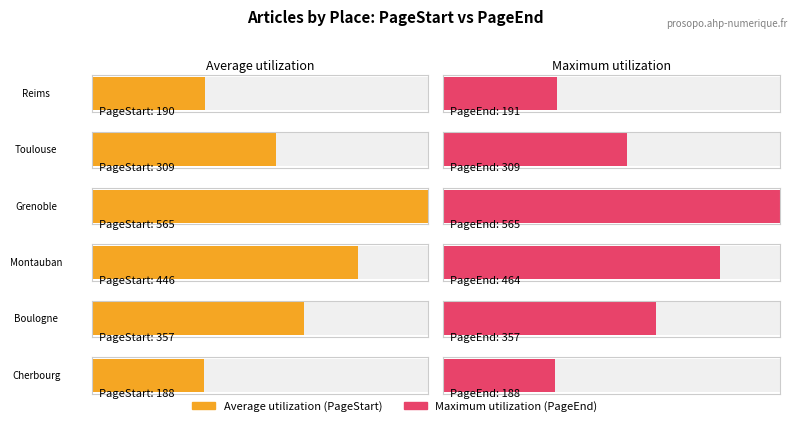

Reading right to left, transcribe all the data shown in this chart.

Average utilization: 188	357	446	565	309	190
Maximum utilization: 188	357	464	565	309	191